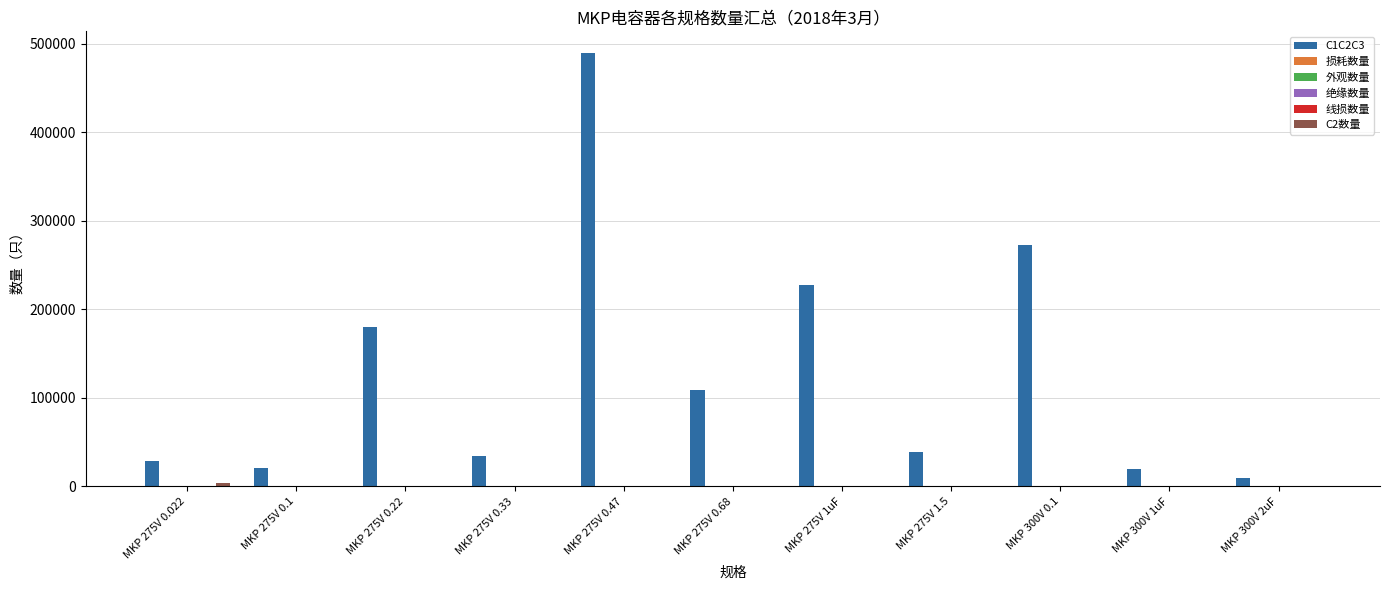

At which category is the sum across all series the highest?

MKP 275V 0.47